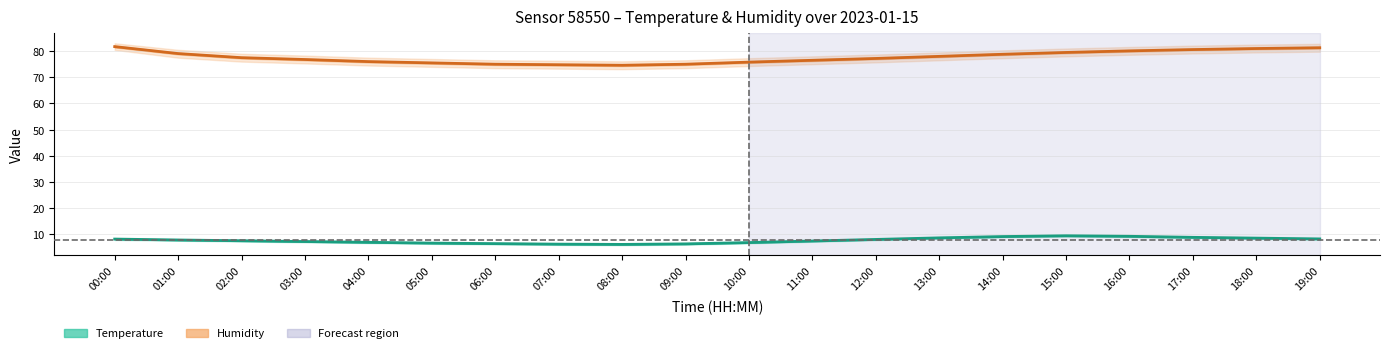

True or false: humidity_lower and temperature_upper cross at least once.

False